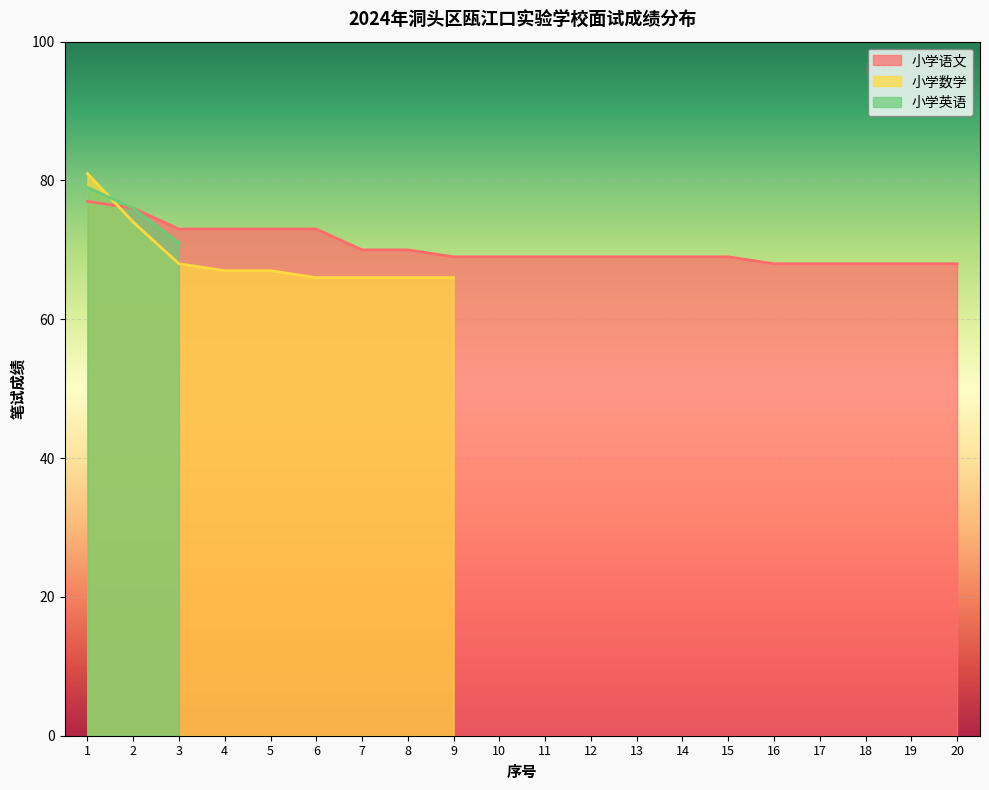

Which series has the largest total across all categories?

小学语文